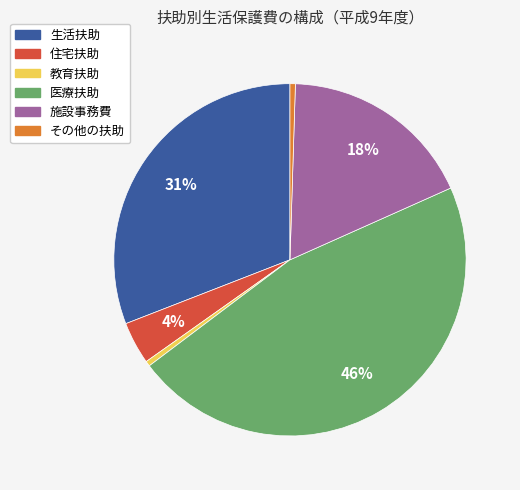

To the nearest percent, what is the difference between the largest and smallest slice percentages?

46%